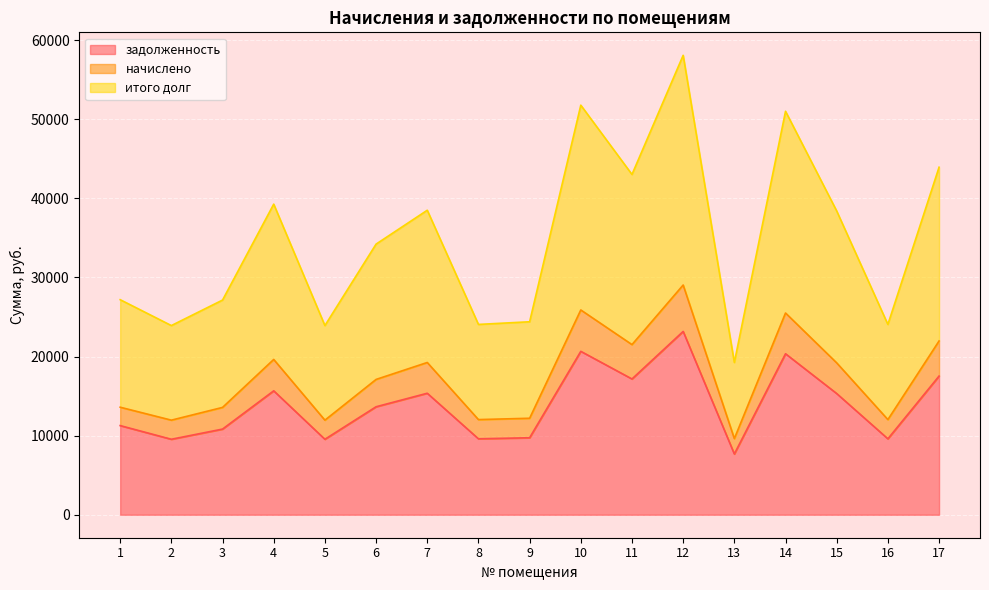

Which series has the largest total across all categories?

итого долг